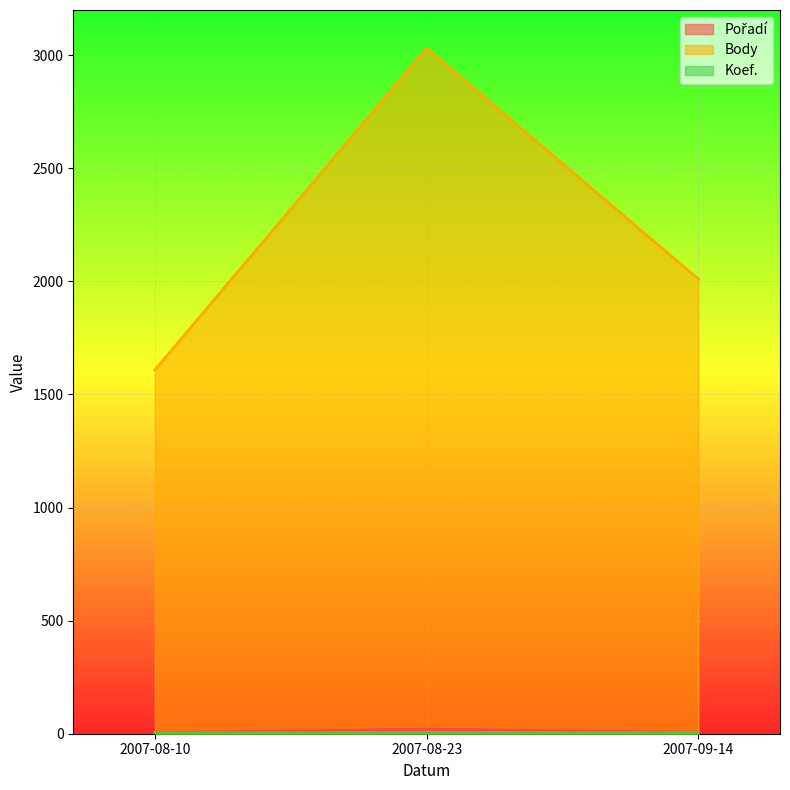

How many data points does each series have?

3